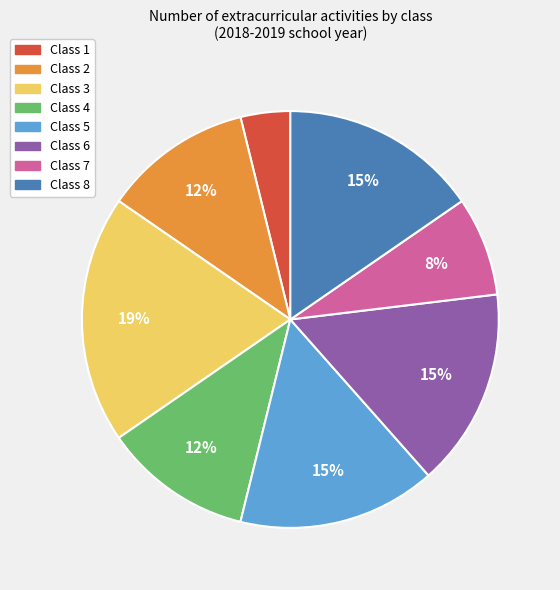

How many segments does this pie chart have?

8